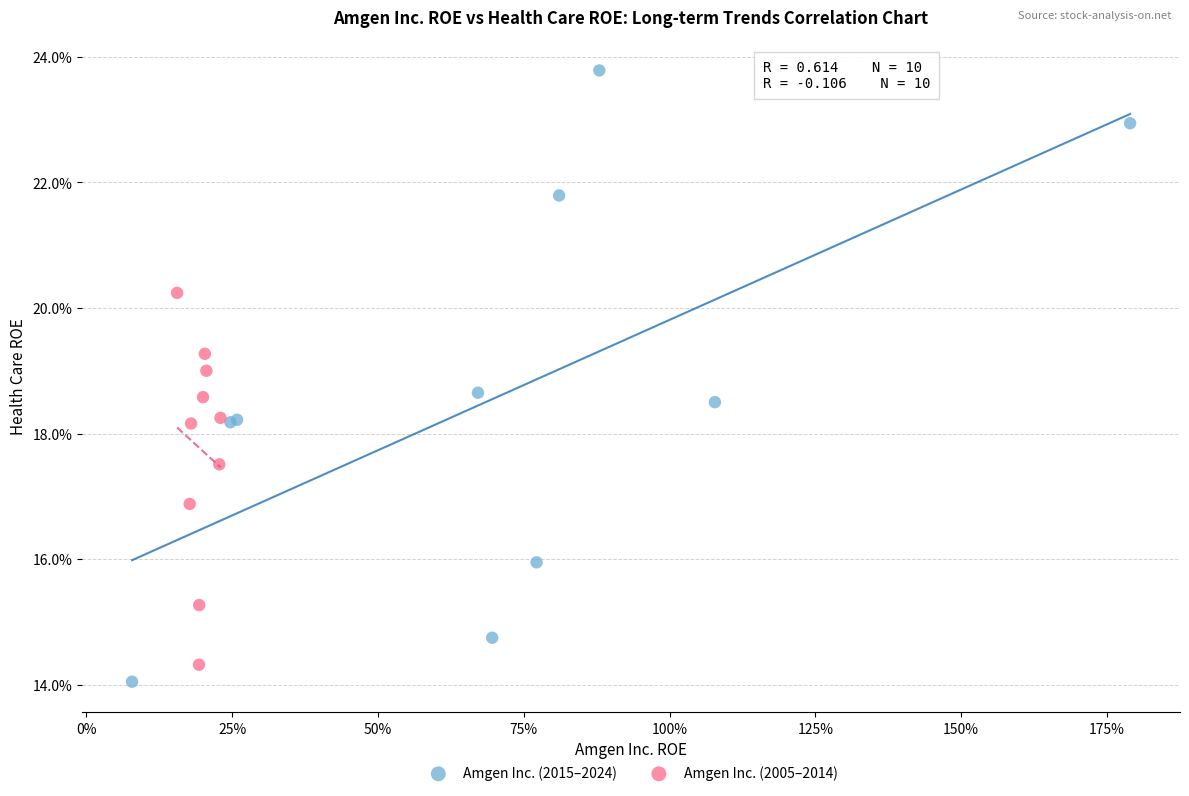

Which series reaches the minimum Y coordinate?

Amgen Inc. (2015–2024)